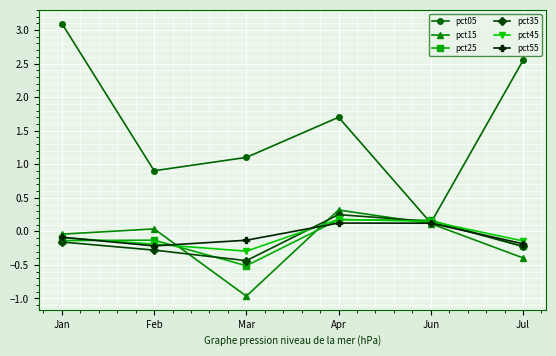

True or false: pct35 has a value of -0.2 at Mar.

False